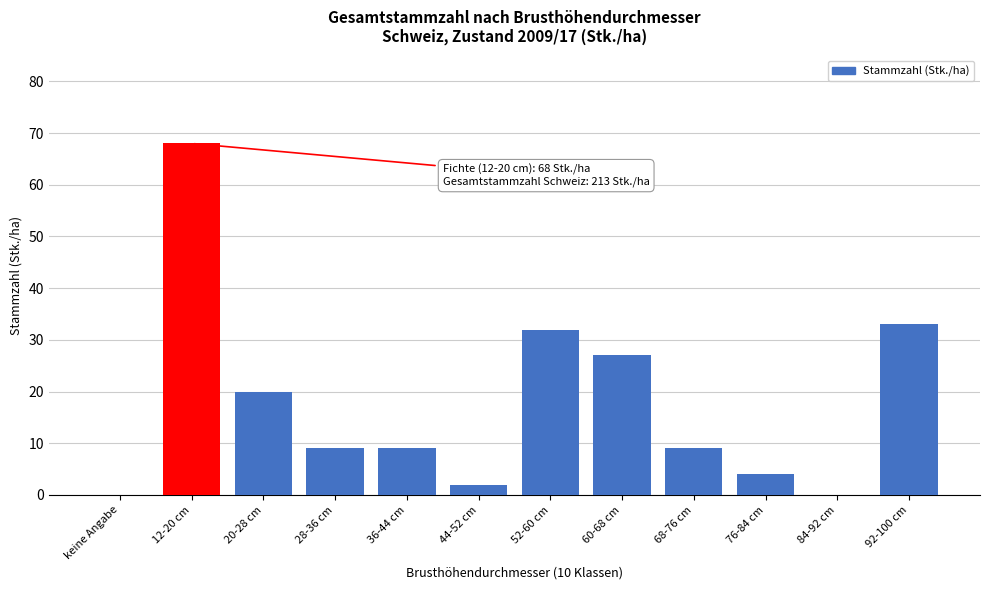

Reading left to right, what are all the values shown in this chart?

keine Angabe=0	12-20 cm=68	20-28 cm=20	28-36 cm=9	36-44 cm=9	44-52 cm=2	52-60 cm=32	60-68 cm=27	68-76 cm=9	76-84 cm=4	84-92 cm=0	92-100 cm=33